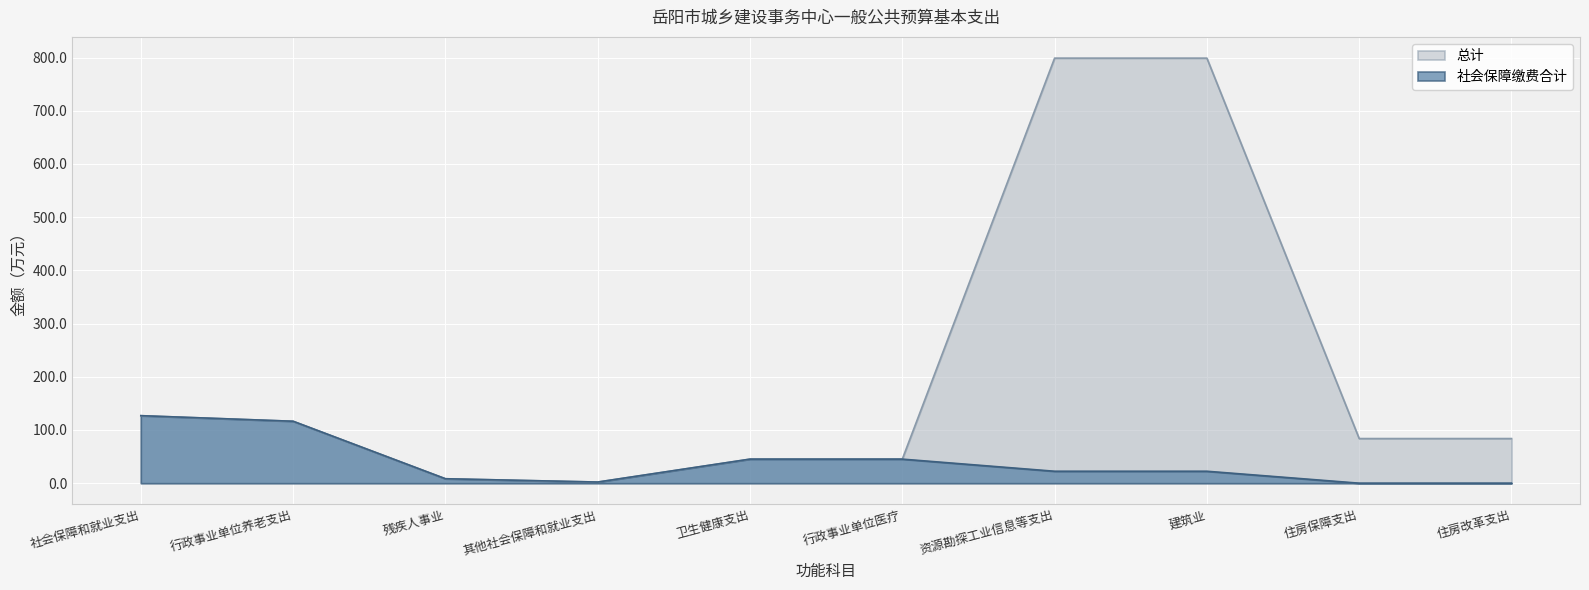

In 社会保障缴费合计, how many points are lower than both neighbors (excluding endpoints)?

1